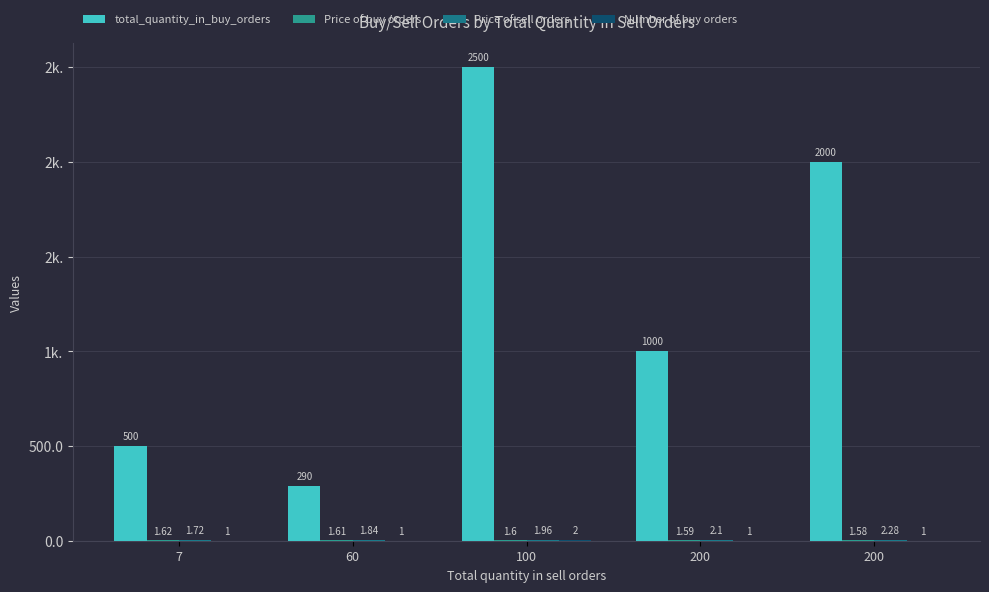

Is it true that Number of buy orders equals 1.7 at 60?

False